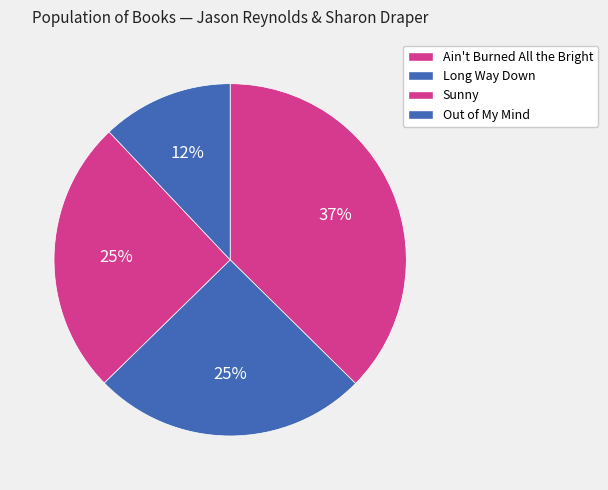

What is the change in value from Ain't Burned All the Bright to Out of My Mind?

-100494859